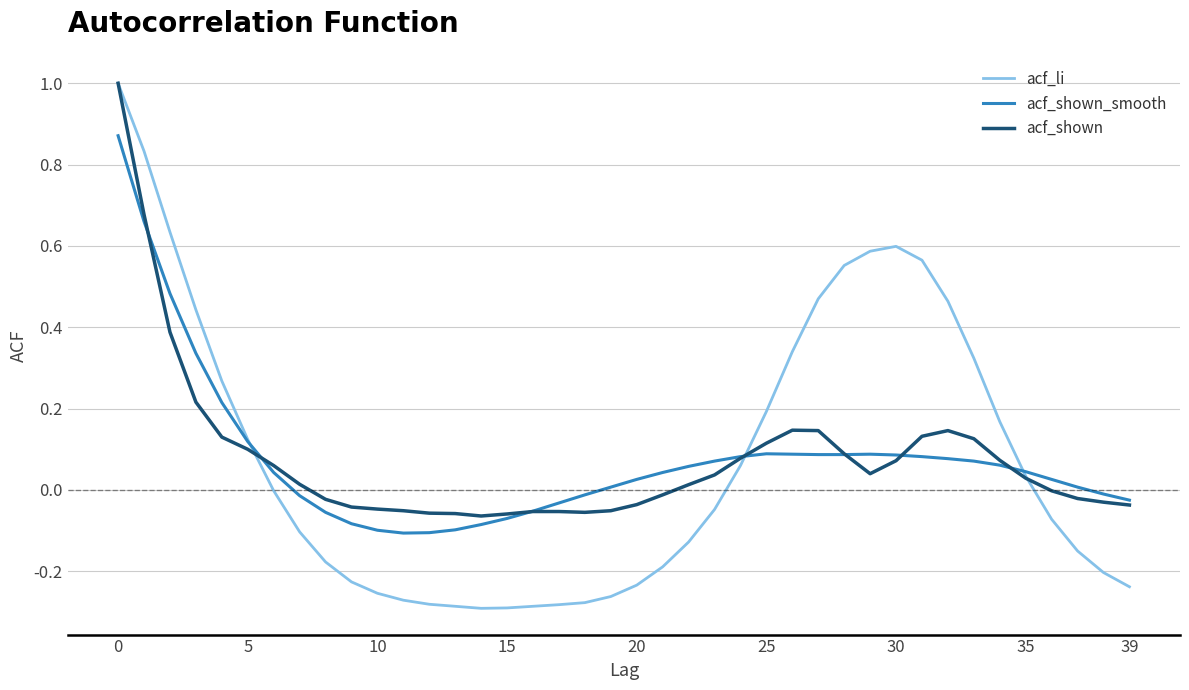

Which series has the widest spread of values?

acf_li